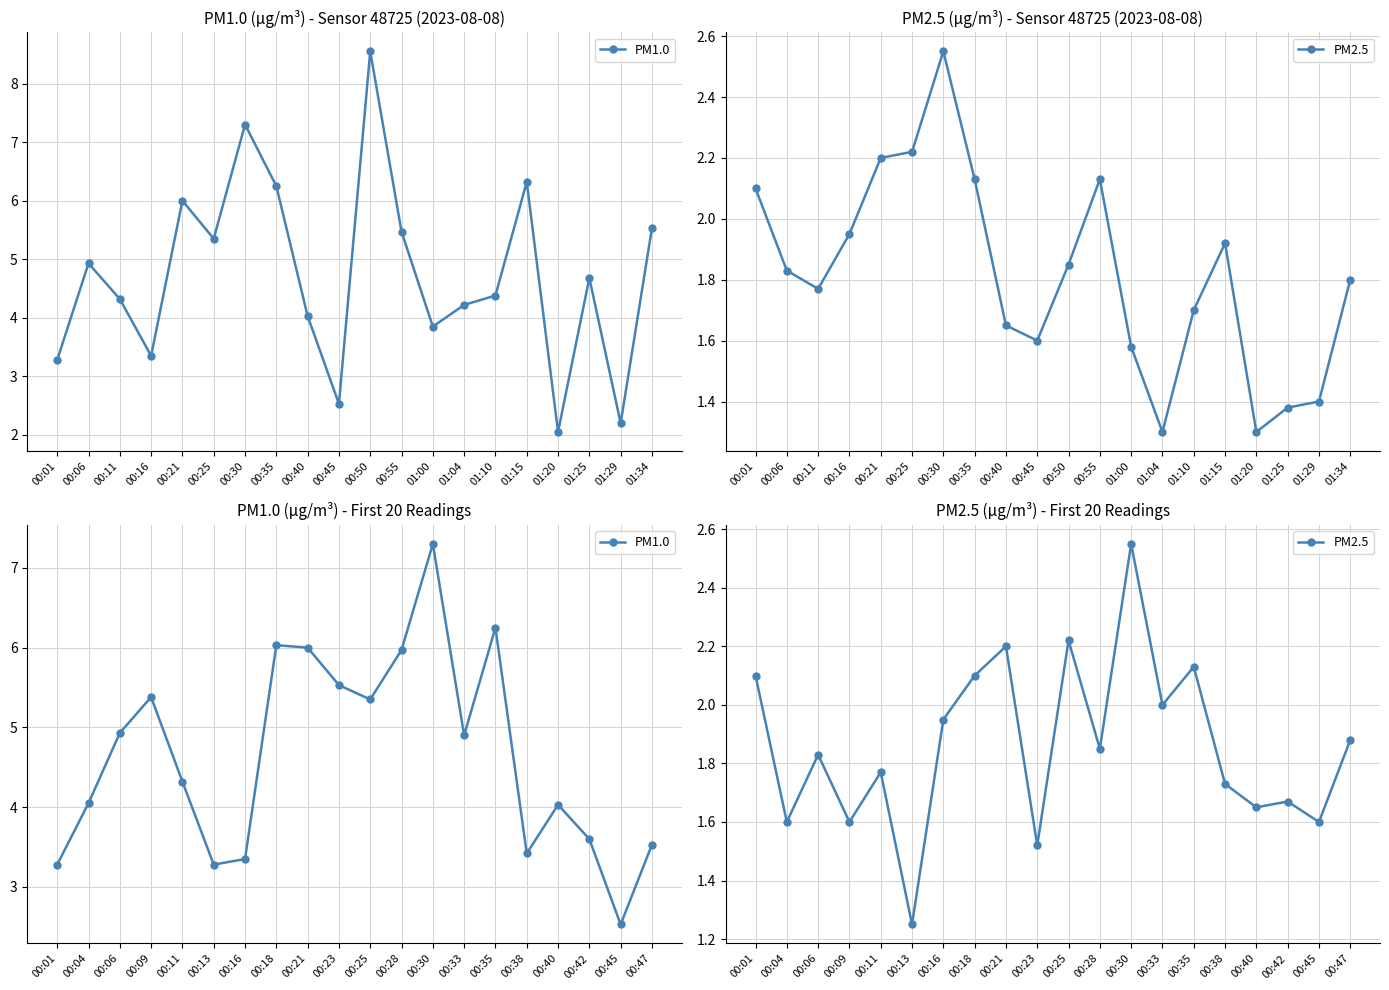

True or false: PM2.5 has a value of 0.9 at 00:33.

False